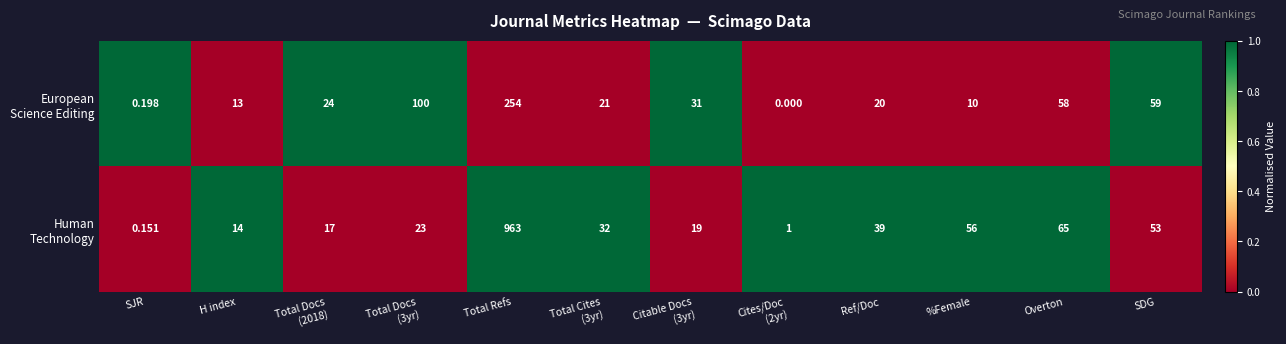

Which label corresponds to the largest value in the chart?

Total Refs